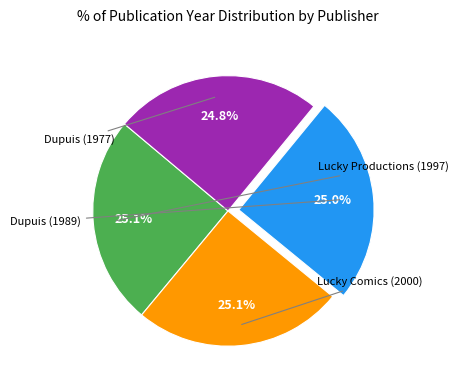

Does any single category account for the majority?

No